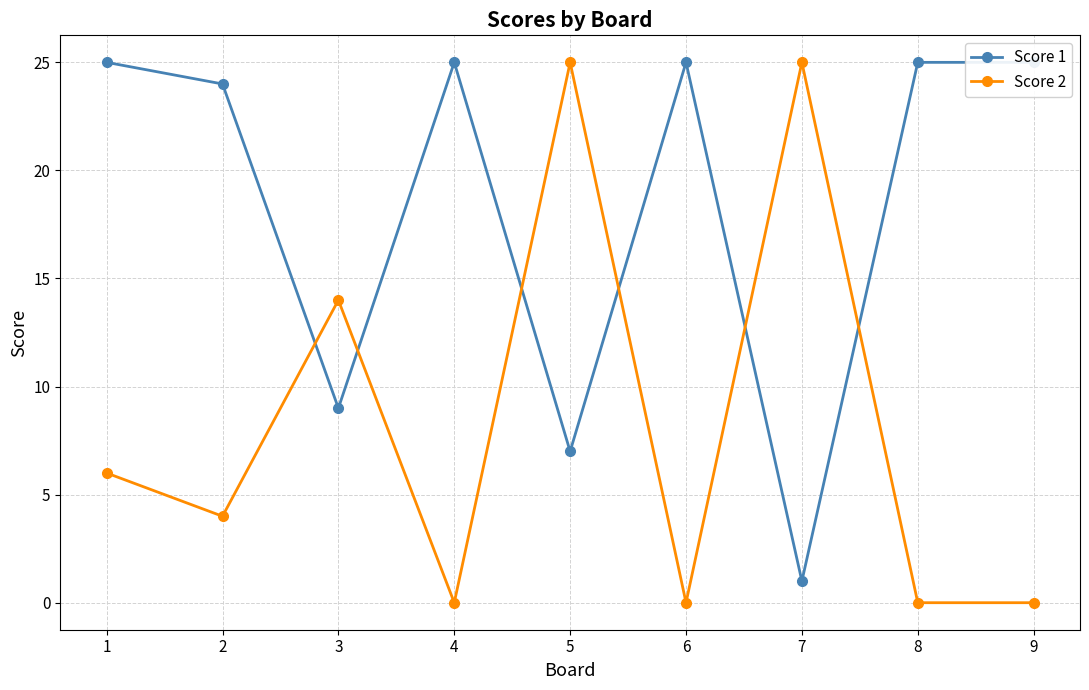

What is the approximate value of Score 2 at 1?

6